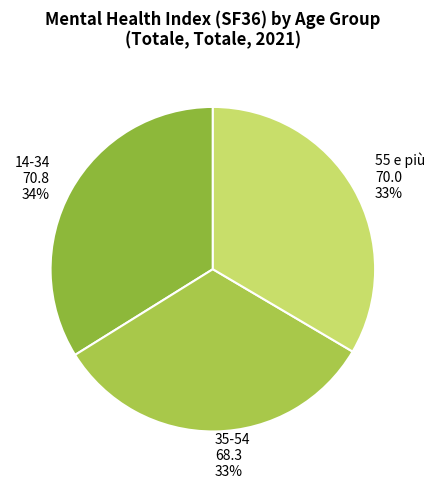

The 55 e più slice represents 19% of the pie. True or false?

False